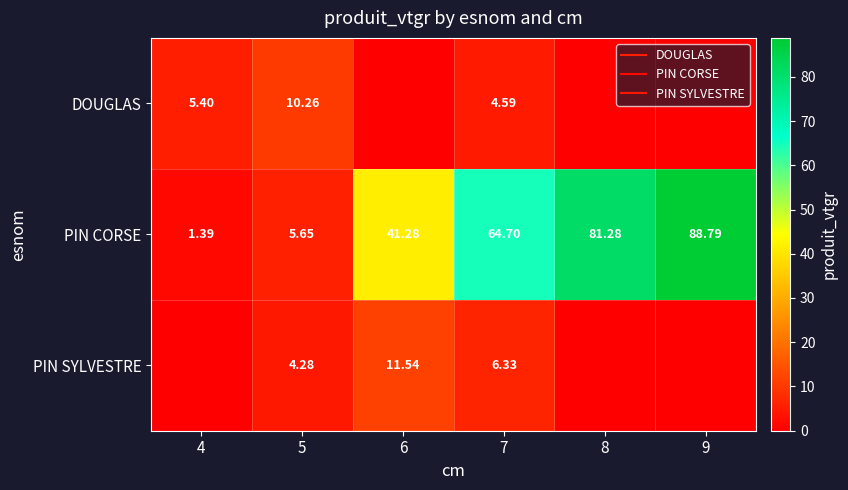

Which has a higher value, 7 or 8?

7